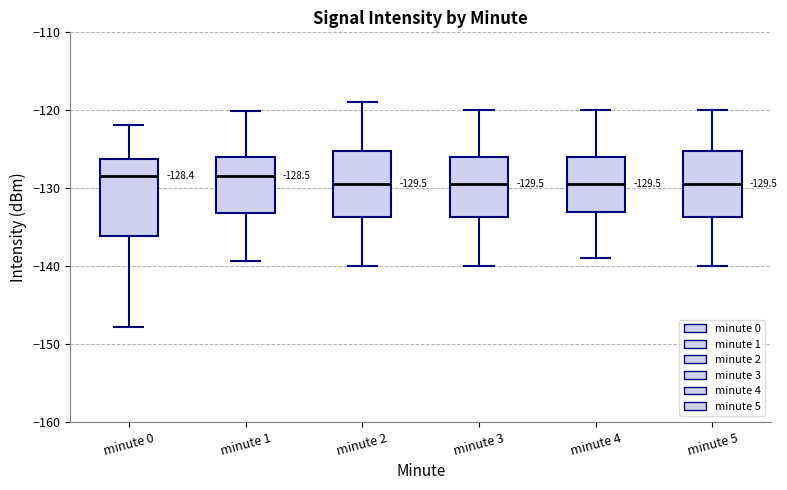

Which box is the tallest, from its lower edge to its upper edge?

minute 0